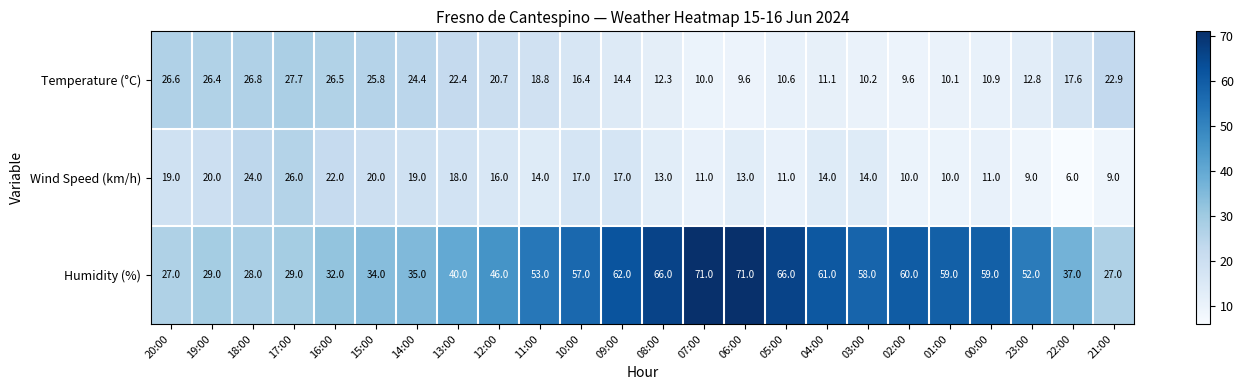

Which series has the widest spread of values?

Humidity (%)